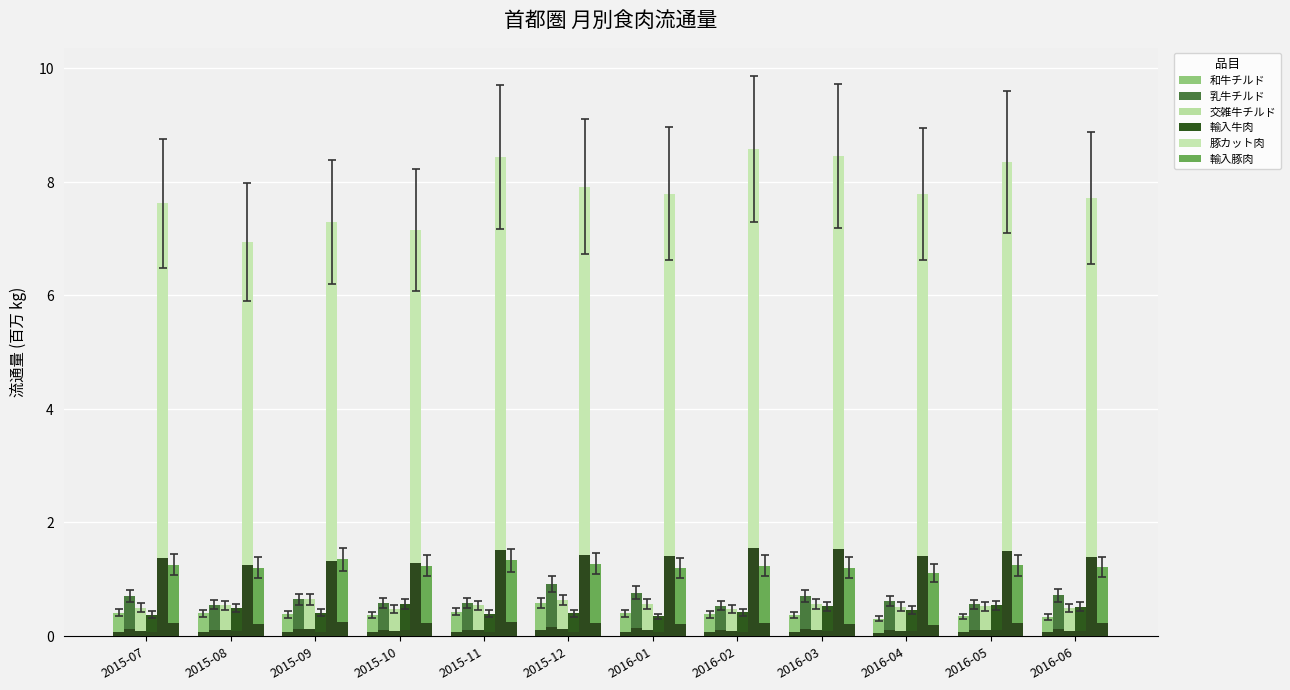

What position from the right is 2015-12?

7